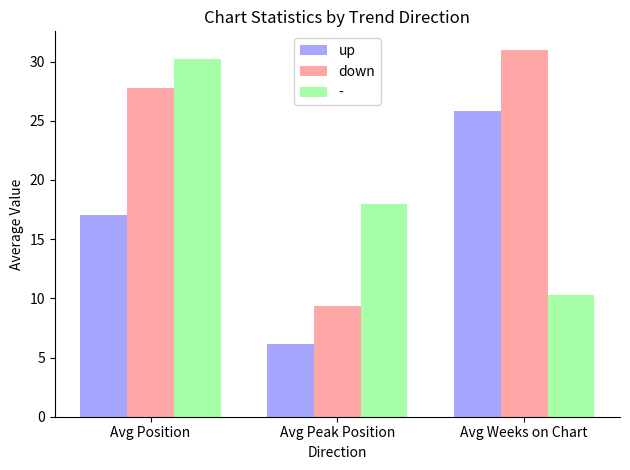

Between Avg Position and Avg Weeks on Chart, which series saw the biggest shift?

-